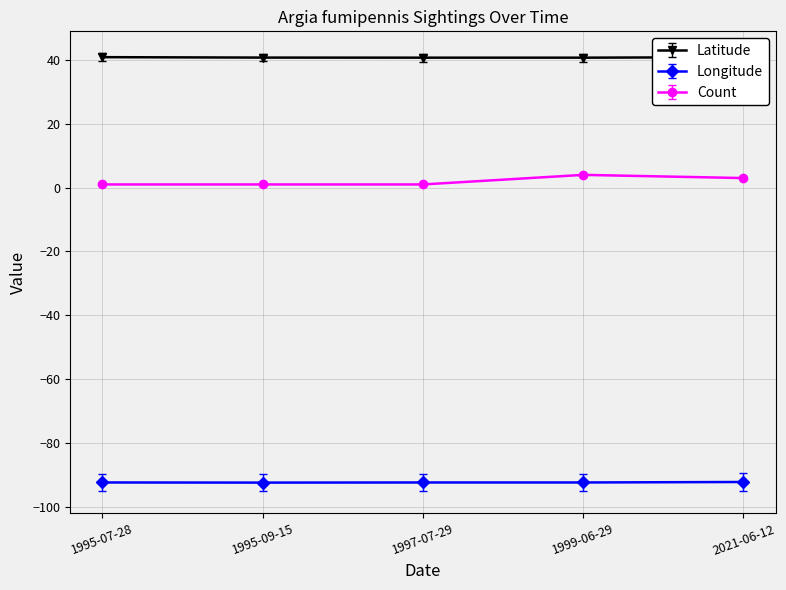

What is the maximum value for Count?

4.0